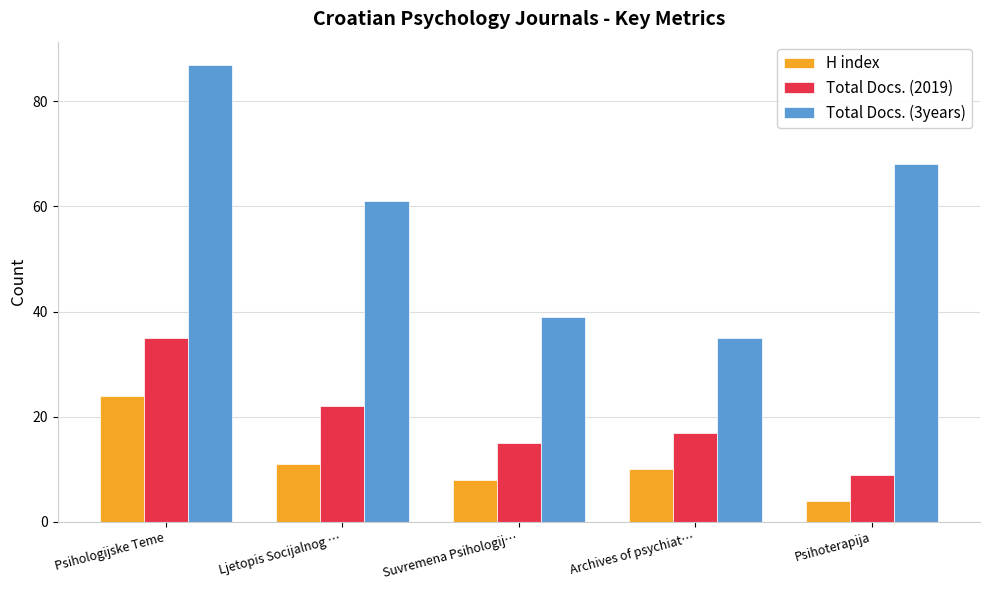

How many groups of bars are there?

5